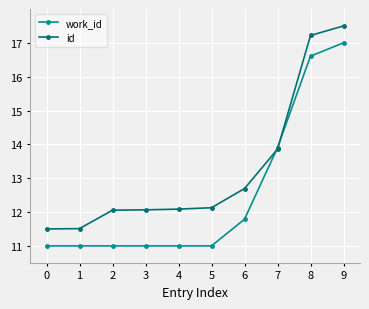

How many distinct data groups are displayed?

2